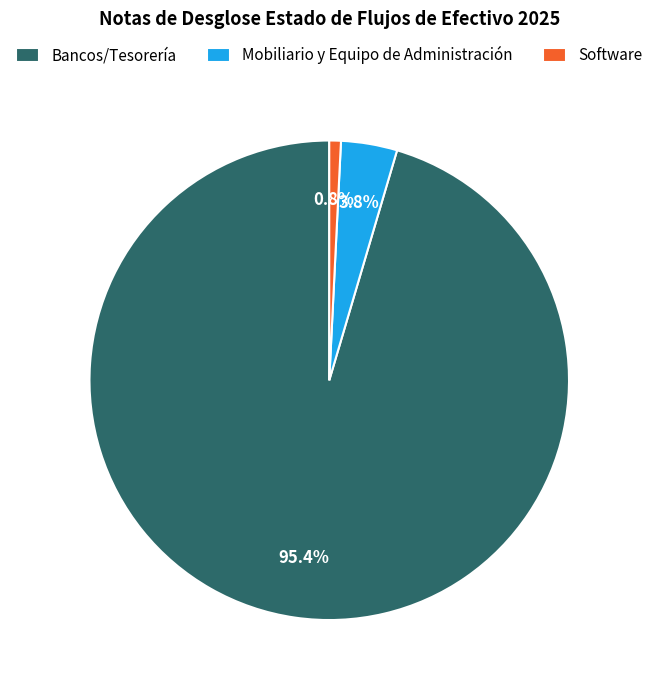

Which has a higher value, Bancos/Tesorería or Software?

Bancos/Tesorería